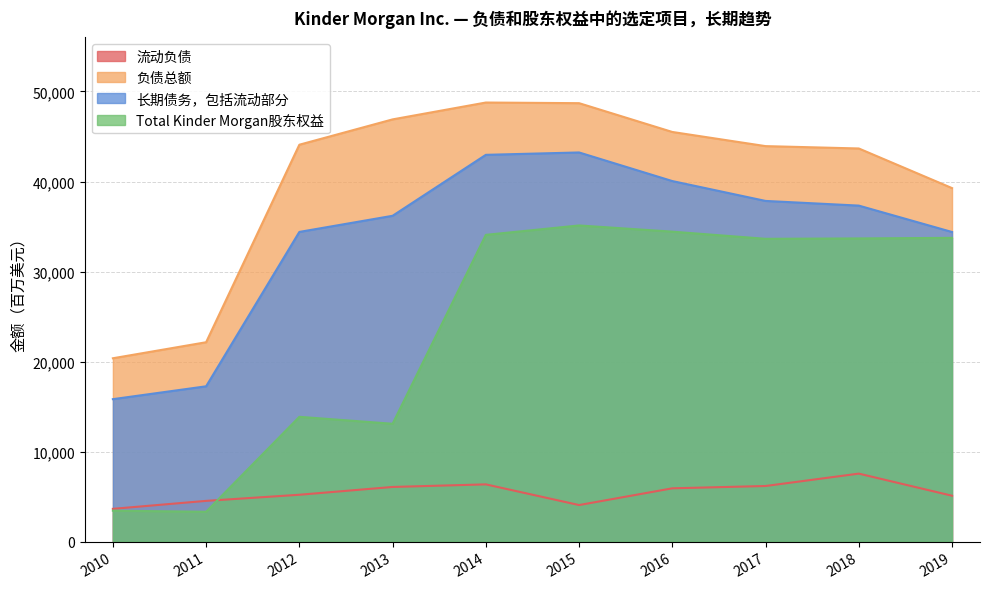

True or false: 流动负债 and 长期债务，包括流动部分 intersect in this chart.

False